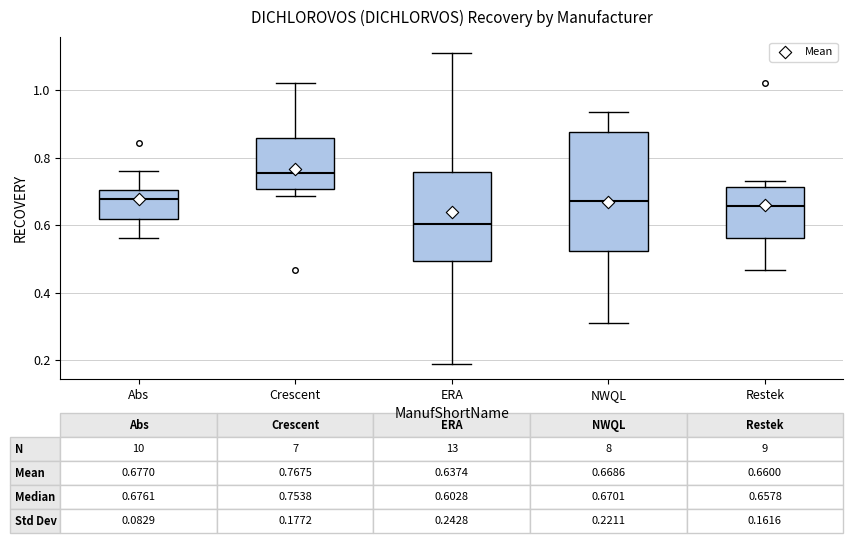

Comparing the boxes themselves (not the whiskers), which one is the tallest?

NWQL